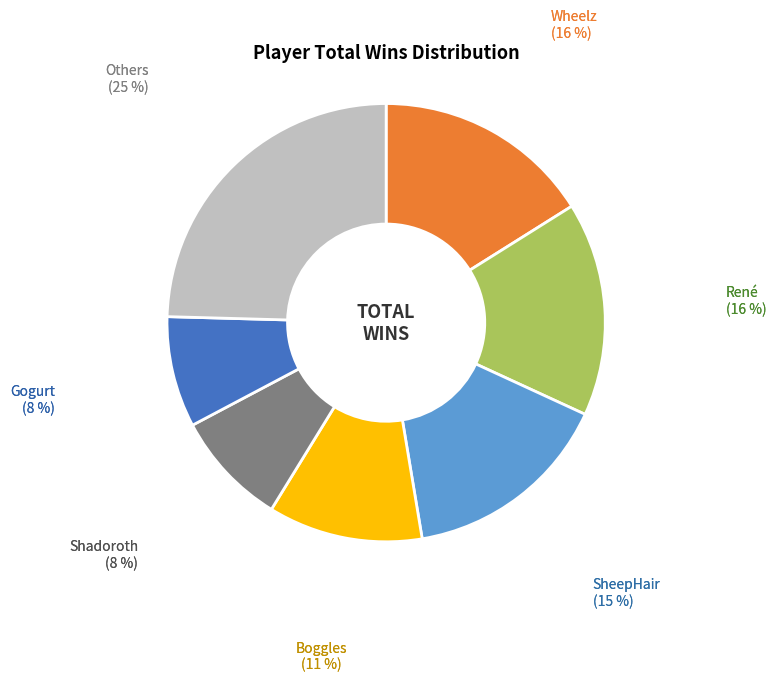

To the nearest percent, what is the difference between the Shadoroth and SheepHair slice percentages?

7%